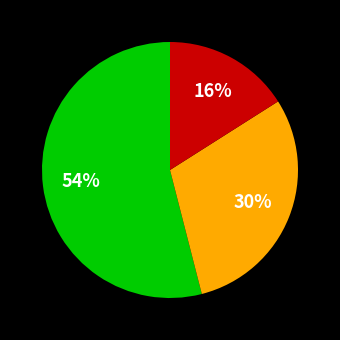

Does any single category account for the majority?

Yes